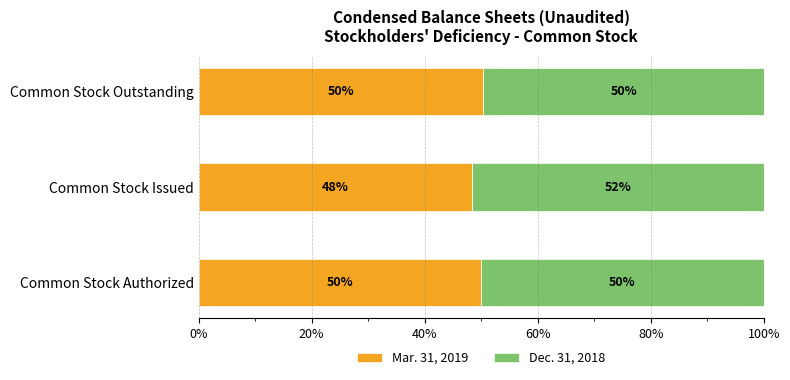

What are all the series names shown in the legend?

Mar. 31, 2019, Dec. 31, 2018